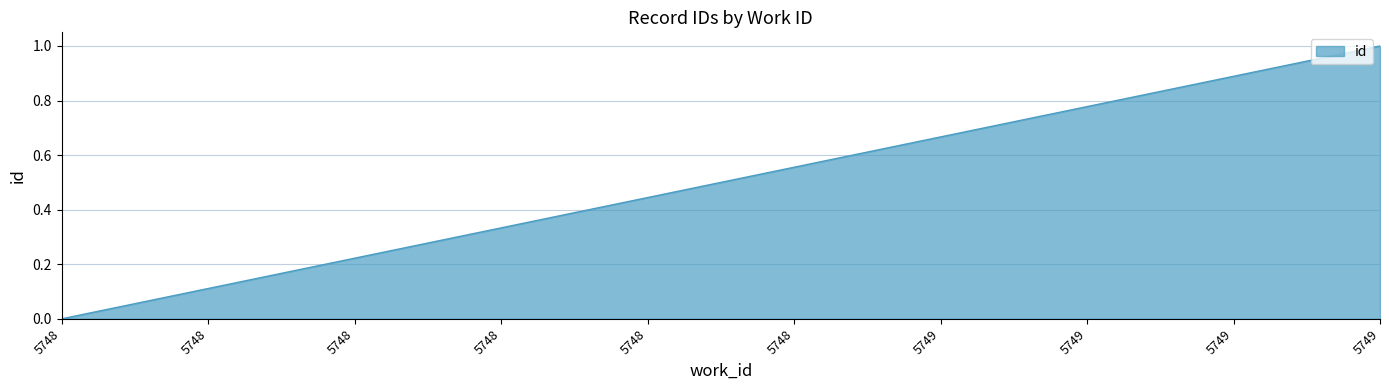

Where is the data nearest to the value 0?

5748